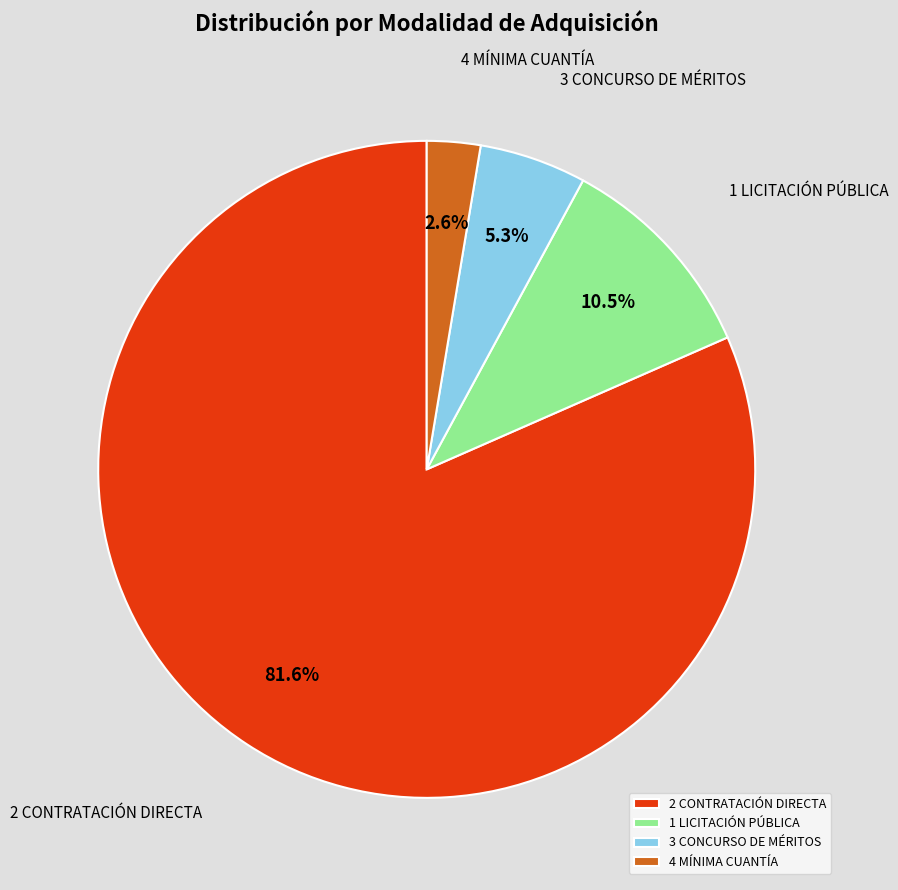

How many segments does this pie chart have?

4